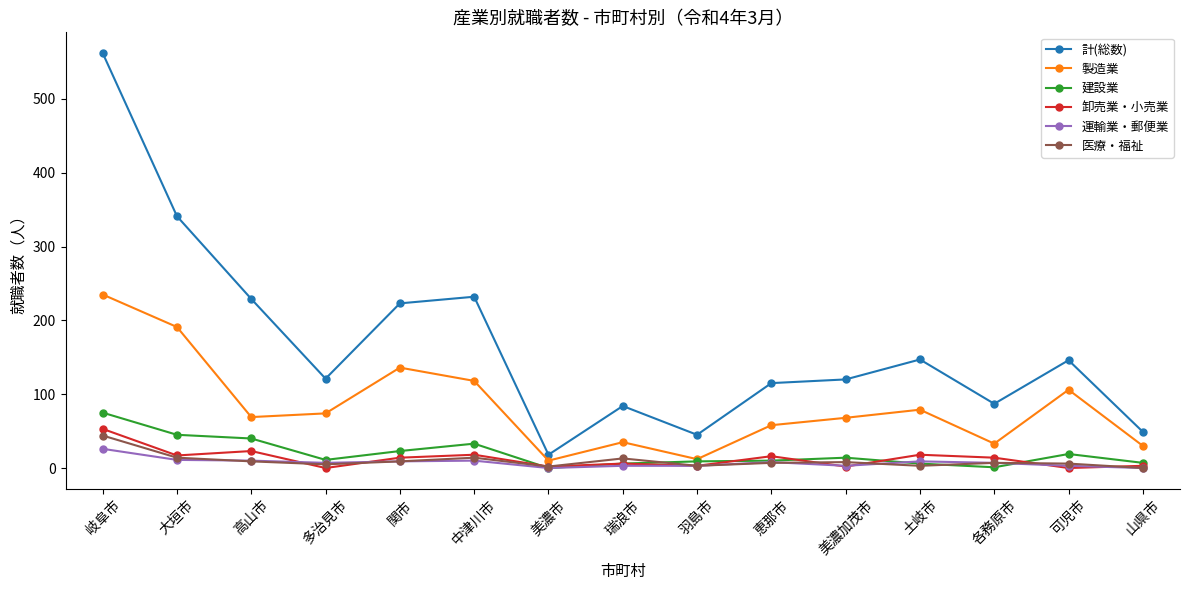

True or false: 計(総数) has a value of 394 at 中津川市.

False